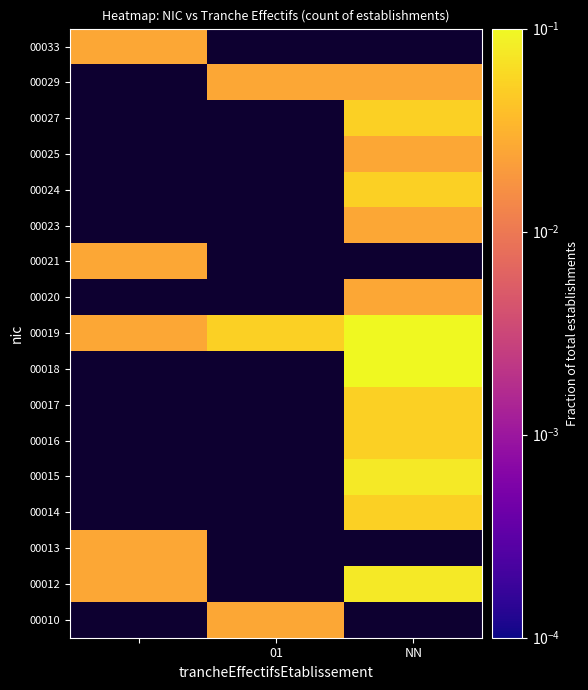

The 00010 series shows 0.0 at 01. True or false?

True